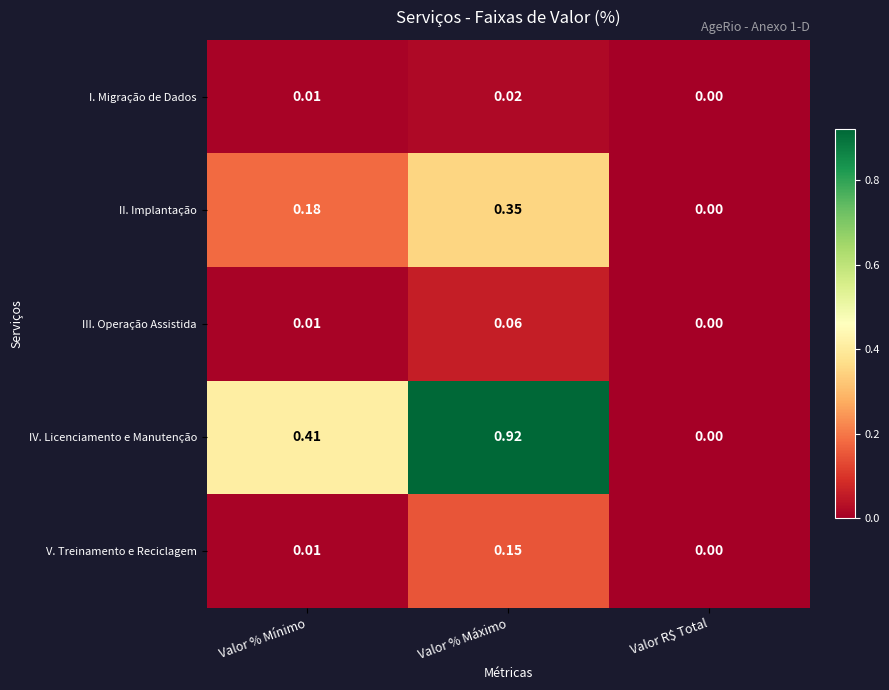

Rank the categories by II. Implantação value from lowest to highest.

Valor R$ Total, Valor % Mínimo, Valor % Máximo